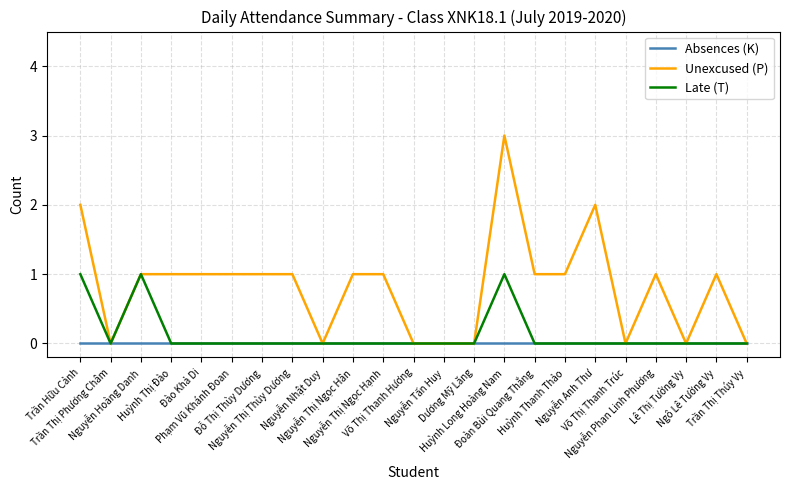

What is the greatest value displayed?

3